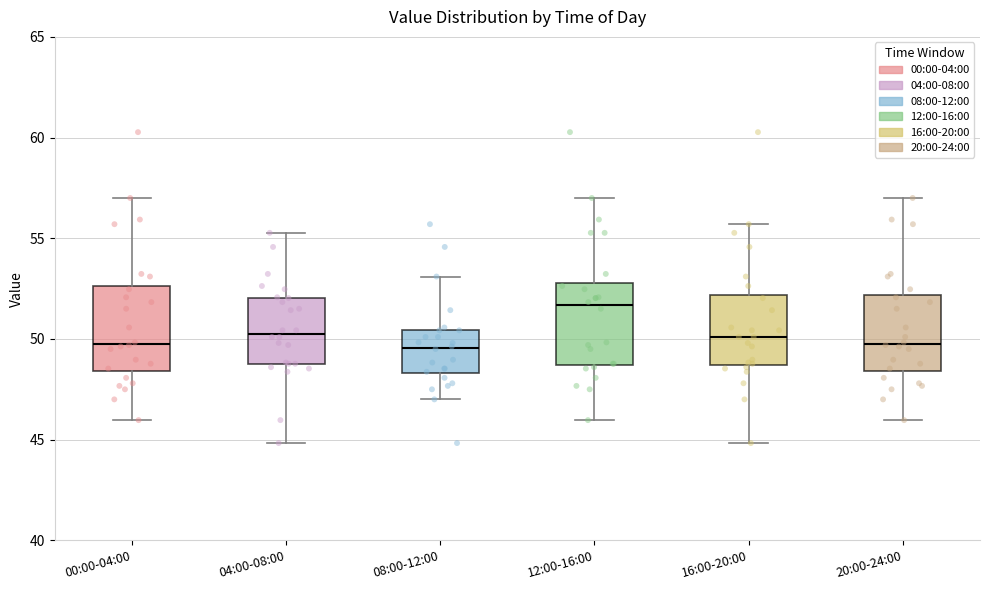

Reading left to right, transcribe this box plot: for each box, give where its median line is, the range the box spans, and where its two whiskers end, as read against the y-axis. The values are not printed on the chart, so give them approximately, as read against the axis.

00:00-04:00: median 50.0, box 48.5 to 52.5, whiskers 46.0 to 57.0
04:00-08:00: median 50.5, box 49.0 to 52.0, whiskers 45.0 to 55.5
08:00-12:00: median 49.5, box 48.5 to 50.5, whiskers 47.0 to 53.0
12:00-16:00: median 51.5, box 48.5 to 53.0, whiskers 46.0 to 57.0
16:00-20:00: median 50.0, box 48.5 to 52.0, whiskers 45.0 to 55.5
20:00-24:00: median 50.0, box 48.5 to 52.0, whiskers 46.0 to 57.0